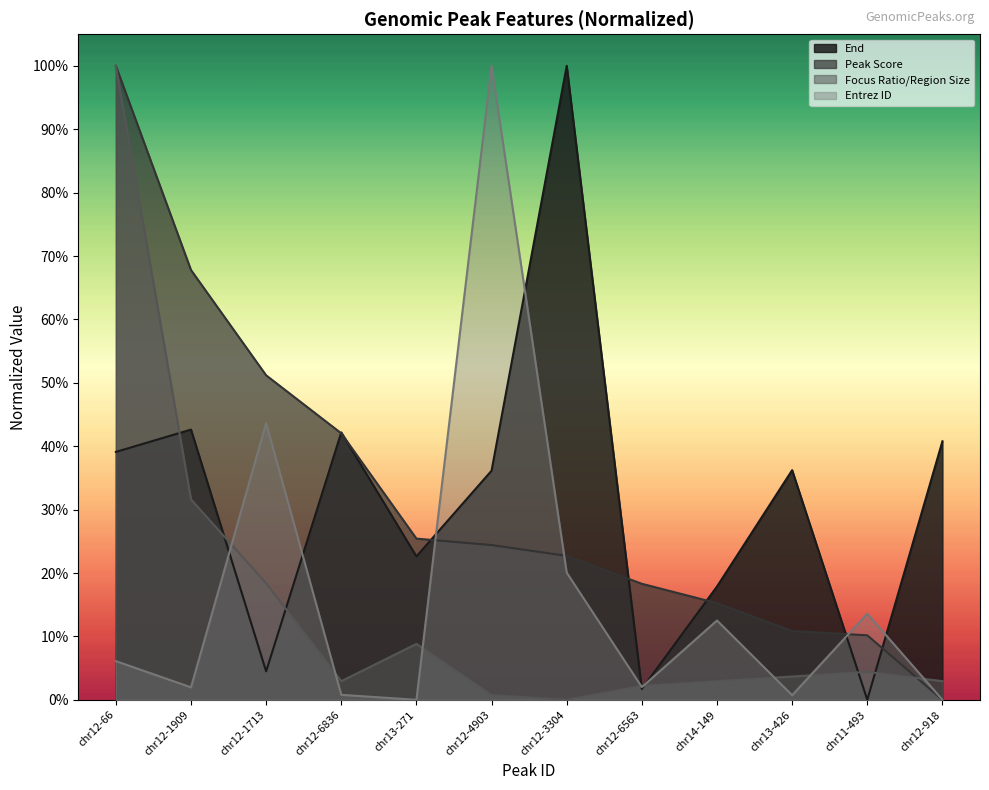

How many times do Focus Ratio/Region Size and End cross each other?

7